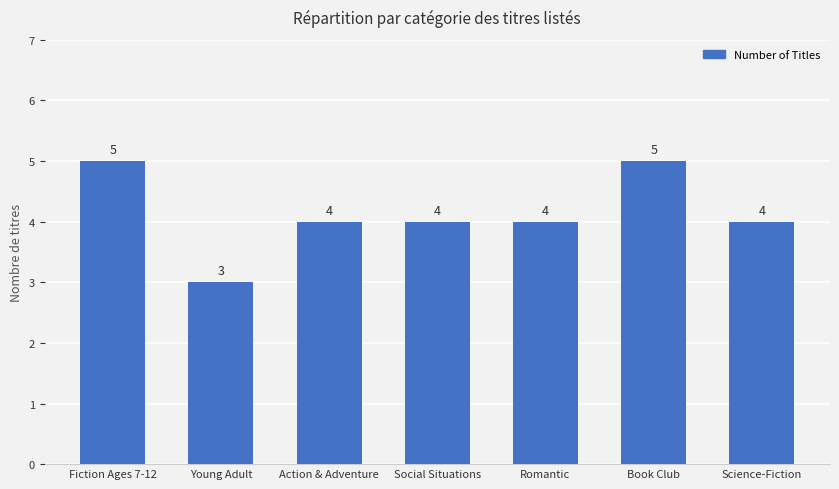

What is the value of the 7th bar from the left?

4